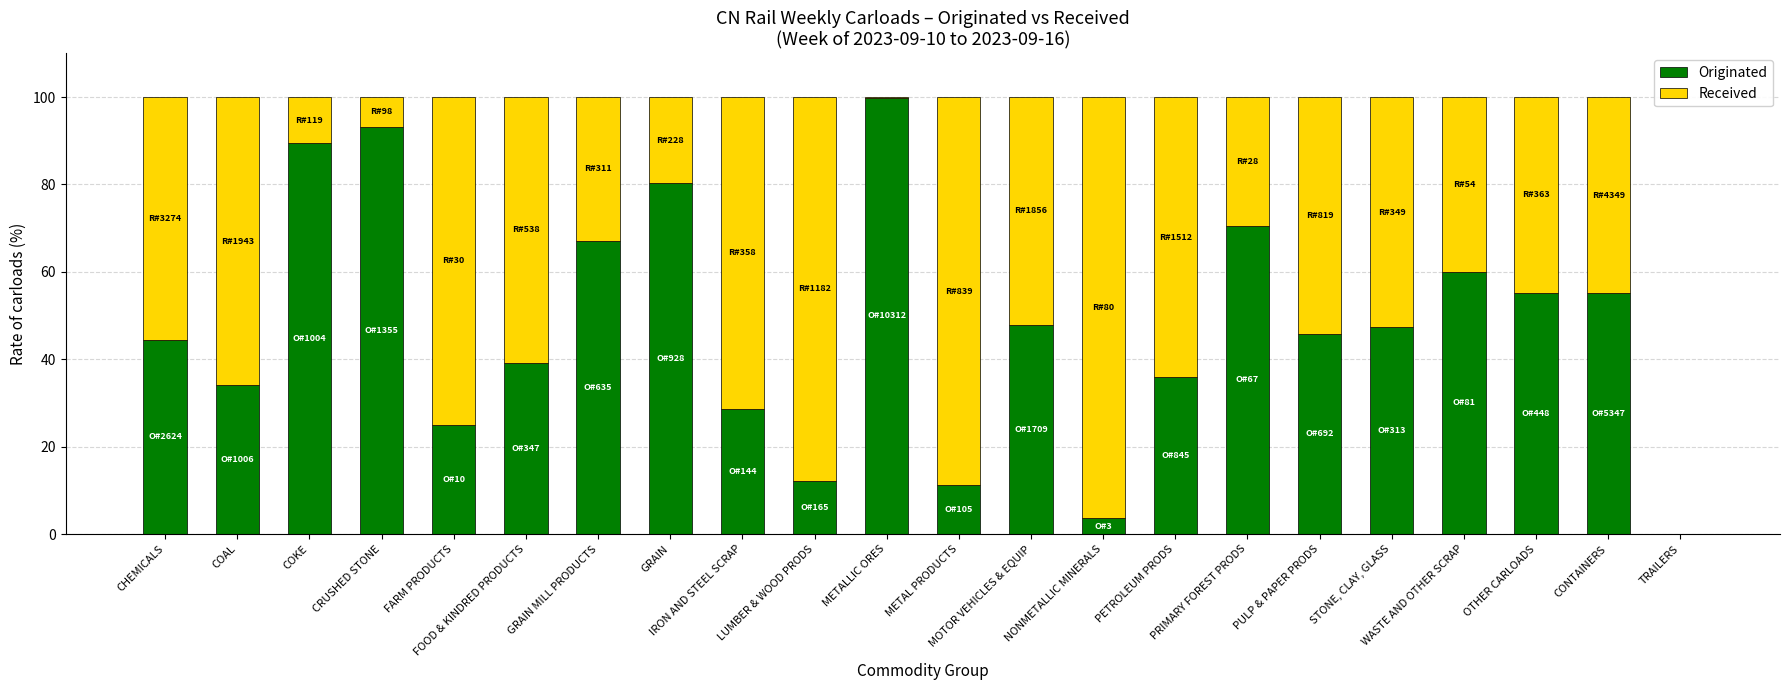

What is the sum of all Originated values?

1046.2